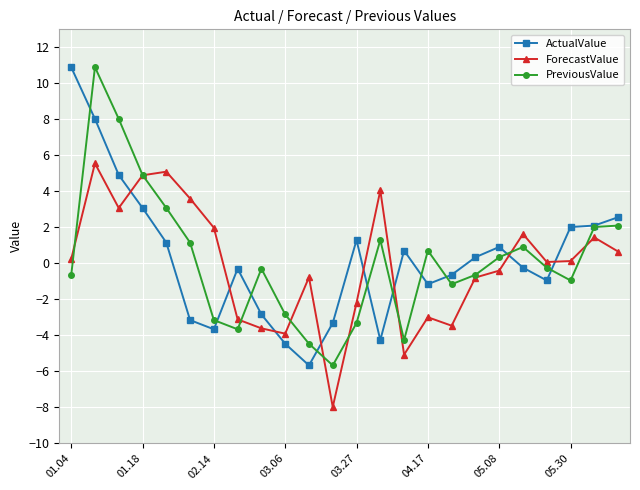

In PreviousValue, how many points are lower than both neighbors (excluding endpoints)?

5